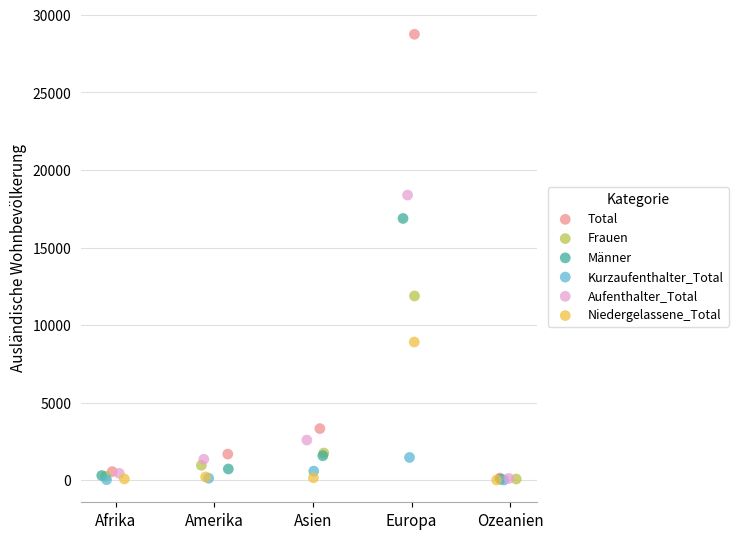

Which series contains the highest Y value?

Total